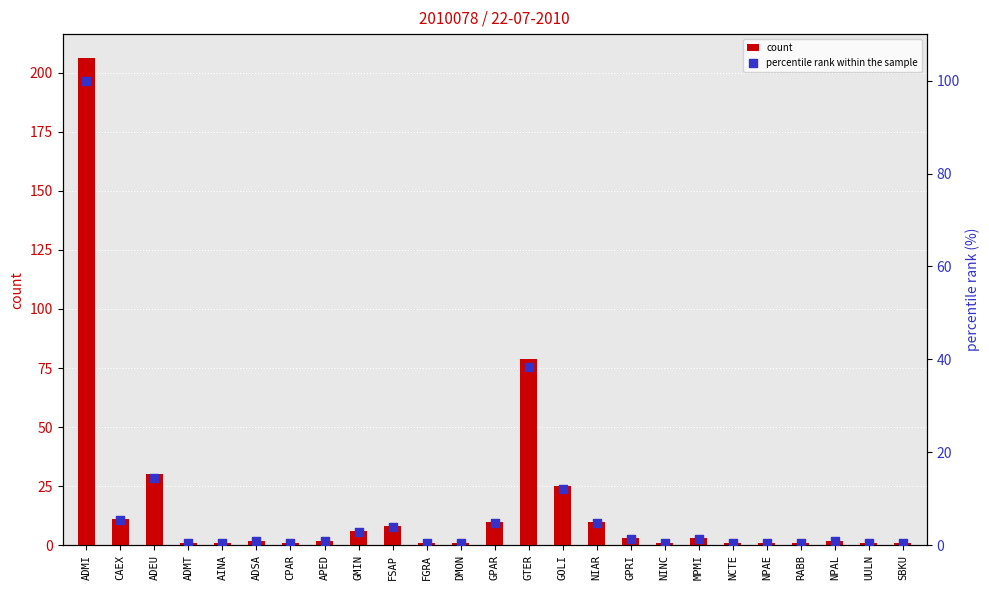

What is the total value across all series at NCTE?

1.5